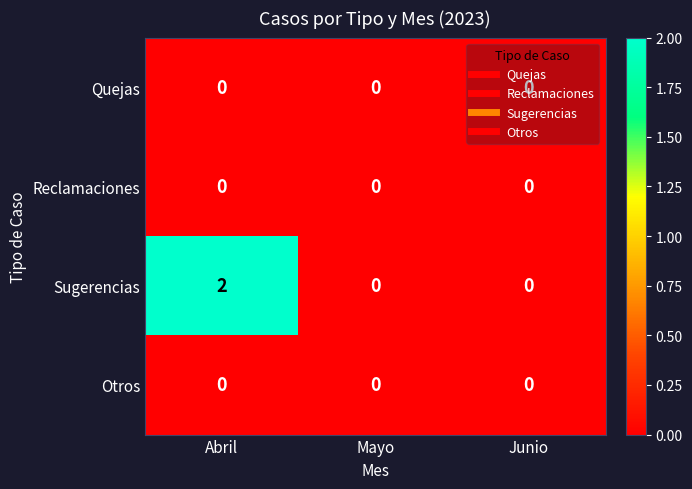

Which series has the widest spread of values?

Sugerencias